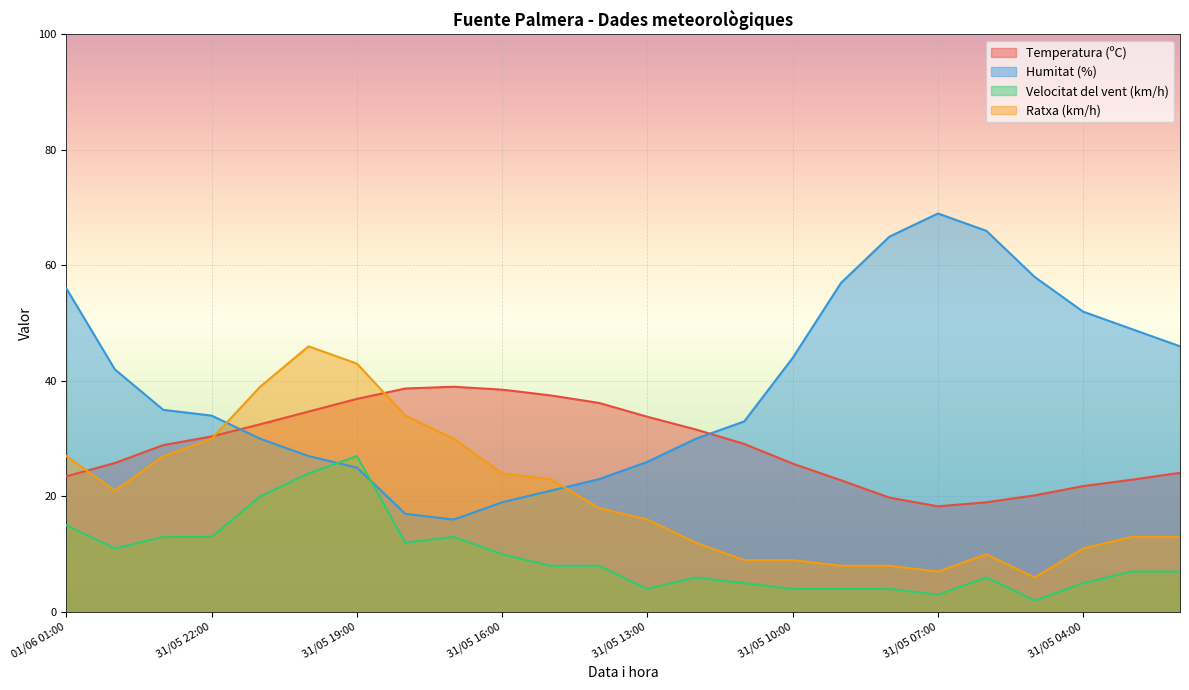

How many values in the Velocitat del vent (km/h) series exceed 8?

10